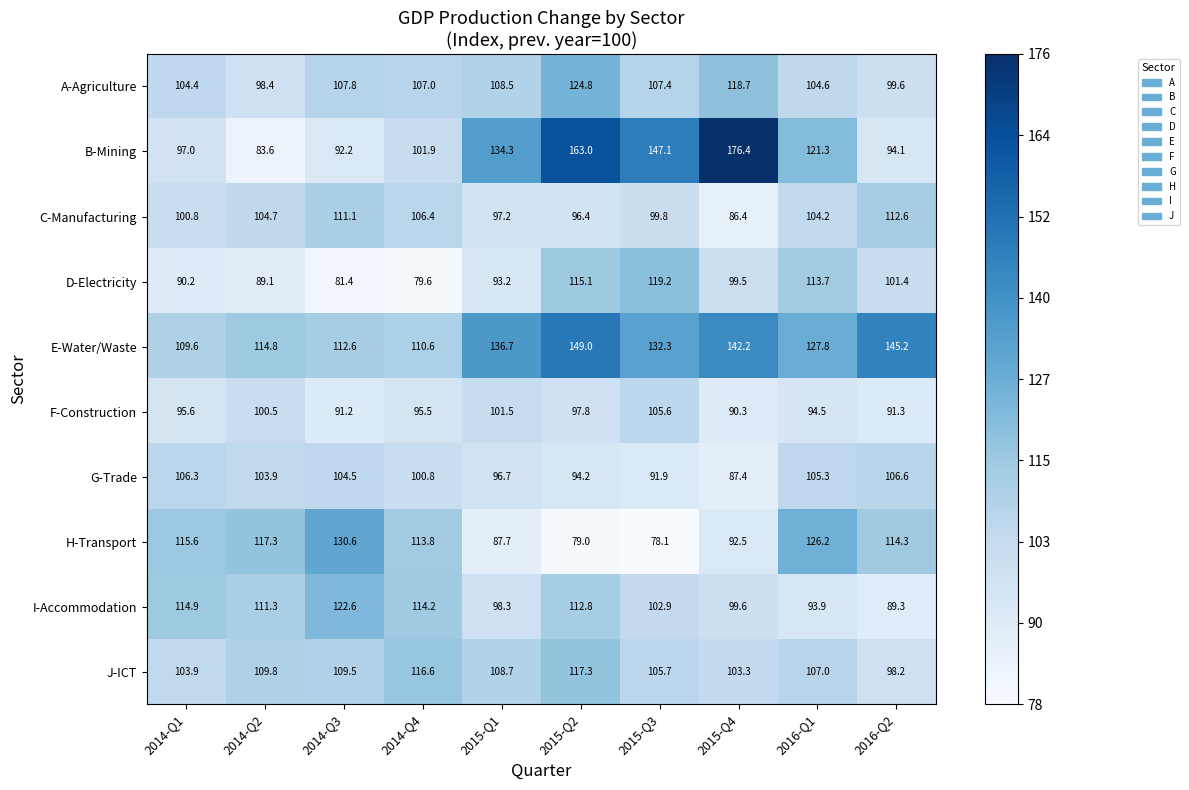

What is the minimum value shown in the chart?

78.1